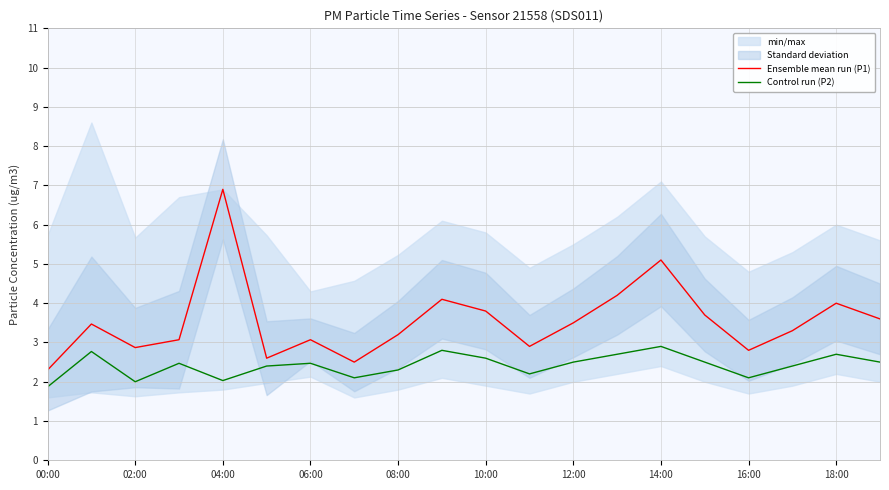

What is the difference between the maximum and second lowest values in the Ensemble mean run (P1) series?

4.4